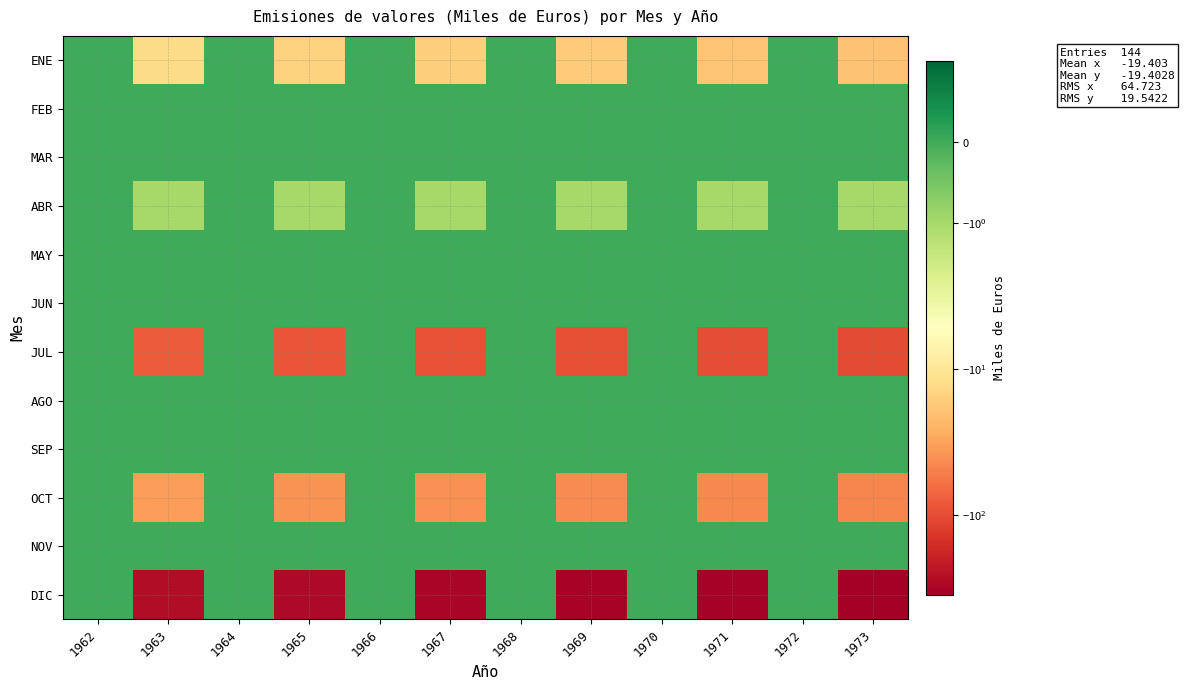

What is the smallest value displayed?

-350